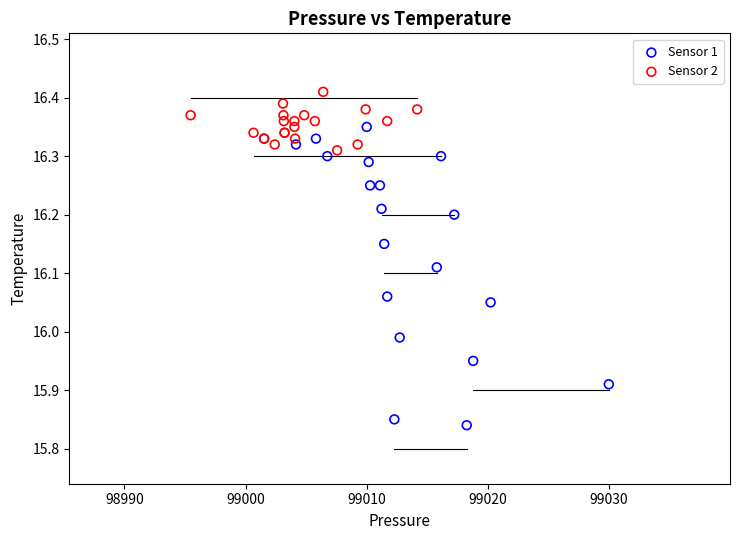

Which series has the largest Y range (max minus min)?

Sensor 1